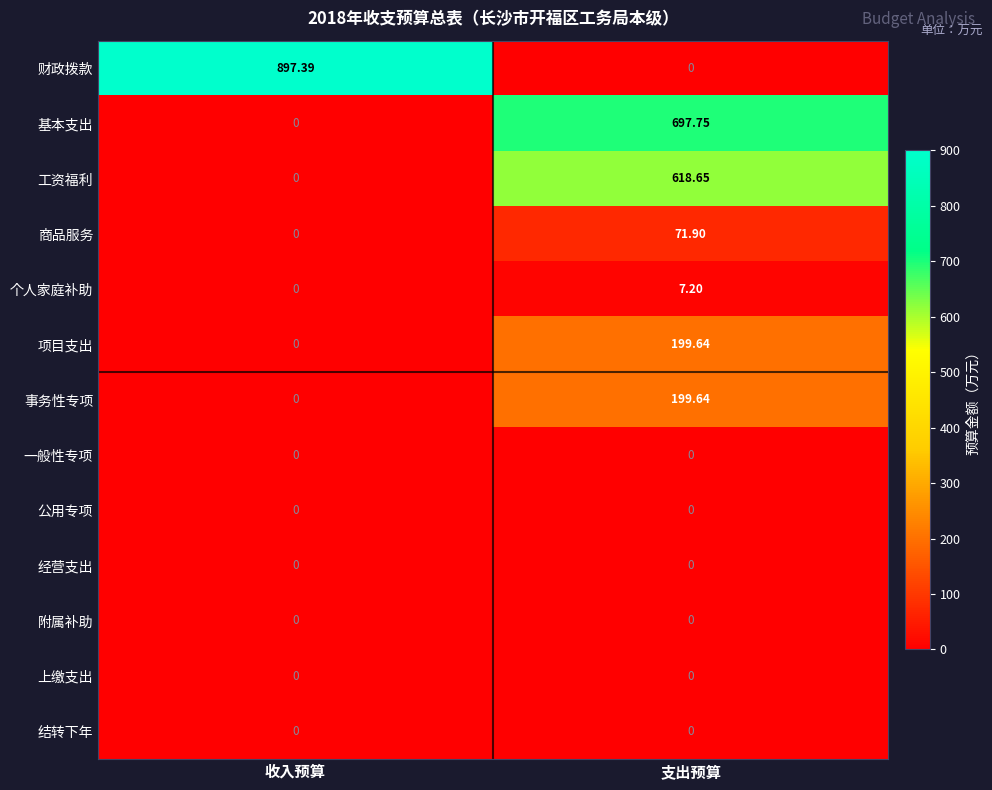

Count the number of categories in the chart.

2